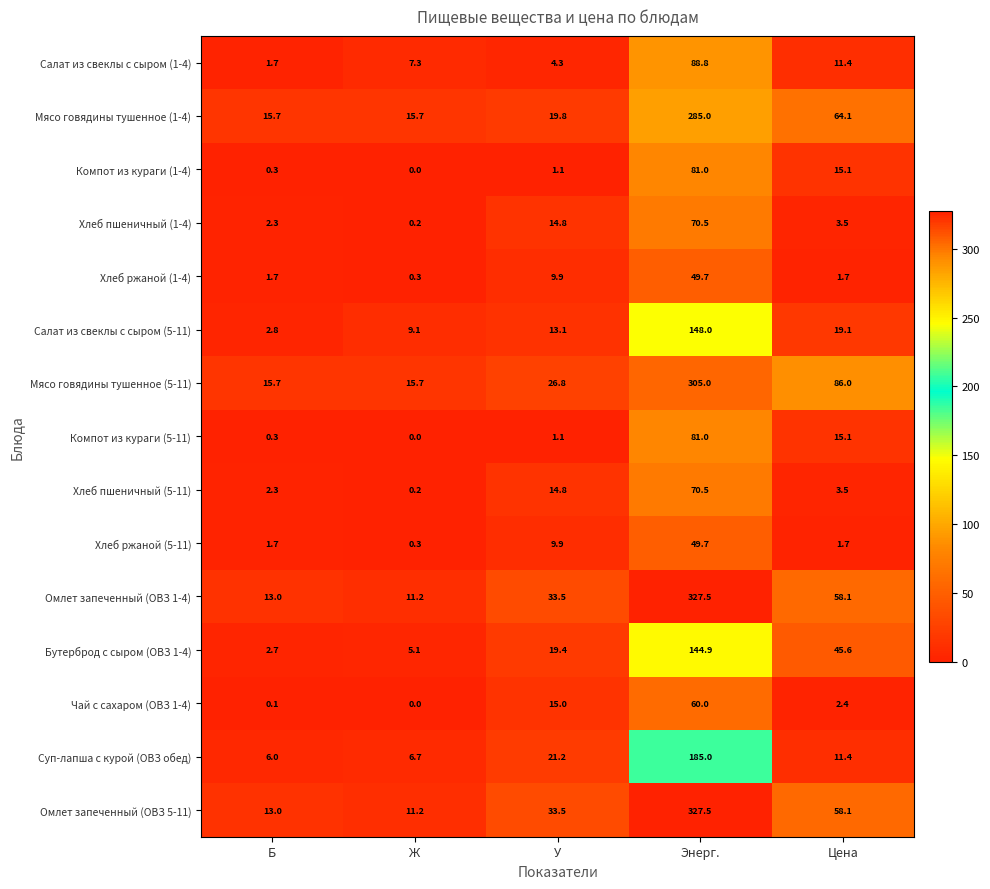

What is the difference between the maximum and minimum values in the Компот из кураги (1-4) series?

81.0